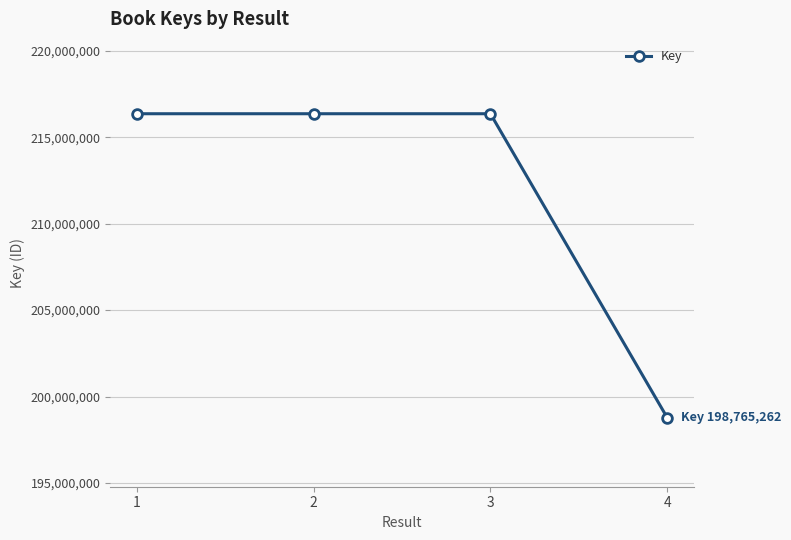

How many lines are shown in the chart?

1